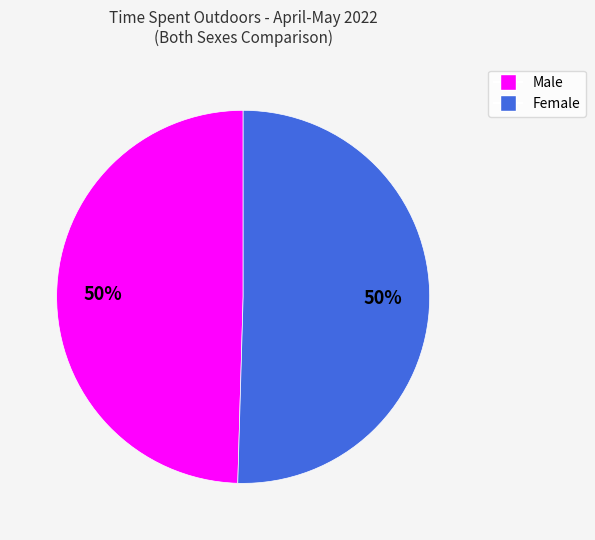

Do Male and Female together represent more than half of the pie?

Yes